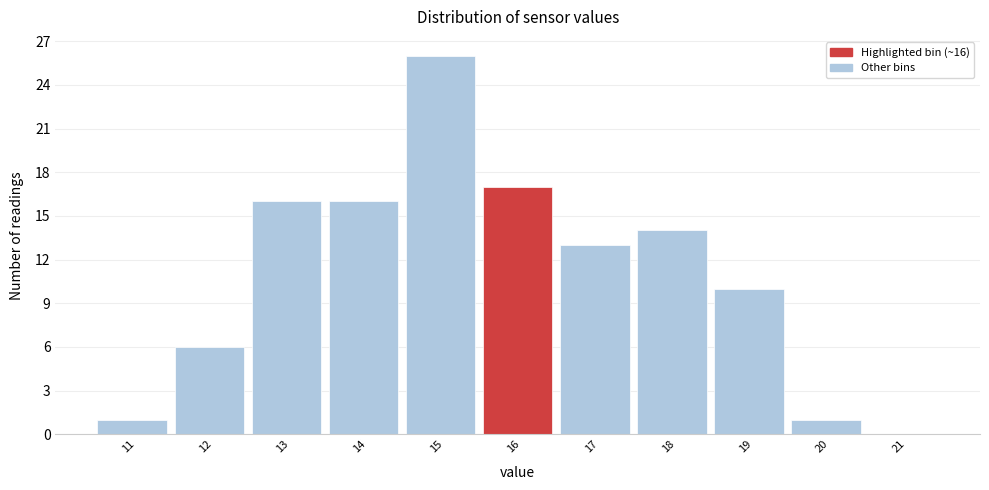

Reading right to left, list all the values displayed in this chart.

21=0	20=1	19=10	18=14	17=13	16=17	15=26	14=16	13=16	12=6	11=1